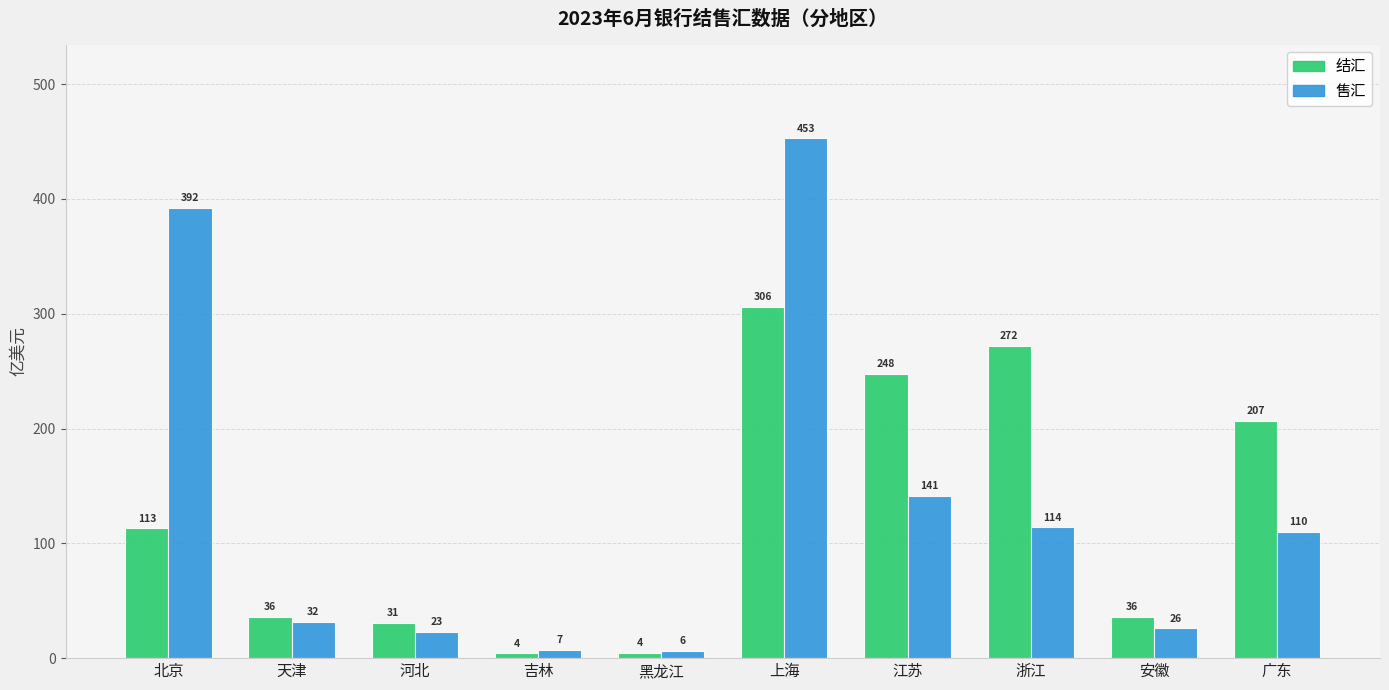

List the series in order of their overall mean, highest first.

售汇, 结汇